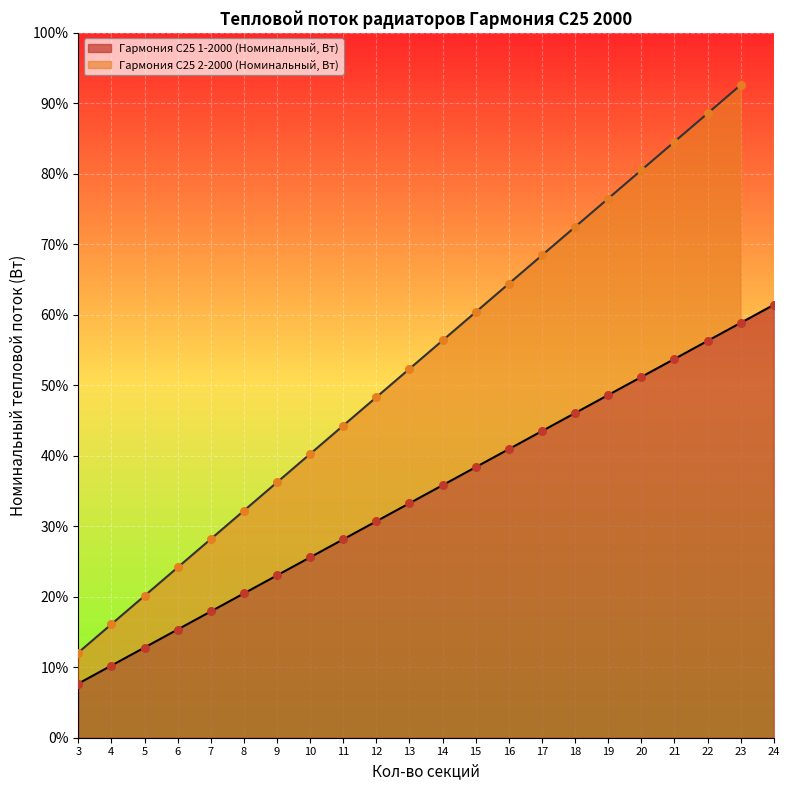

Approximately how many times larger is the value at 15 compared to 11?

1.4